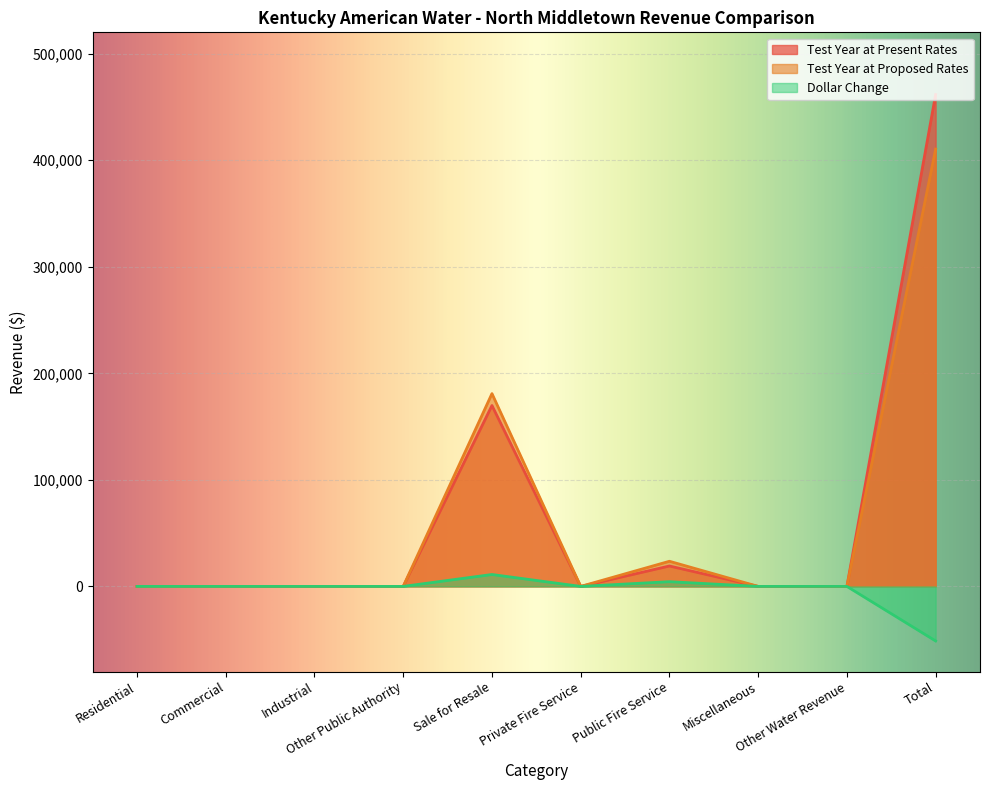

What are all the series names shown in the legend?

Test Year at Present Rates, Test Year at Proposed Rates, Dollar Change